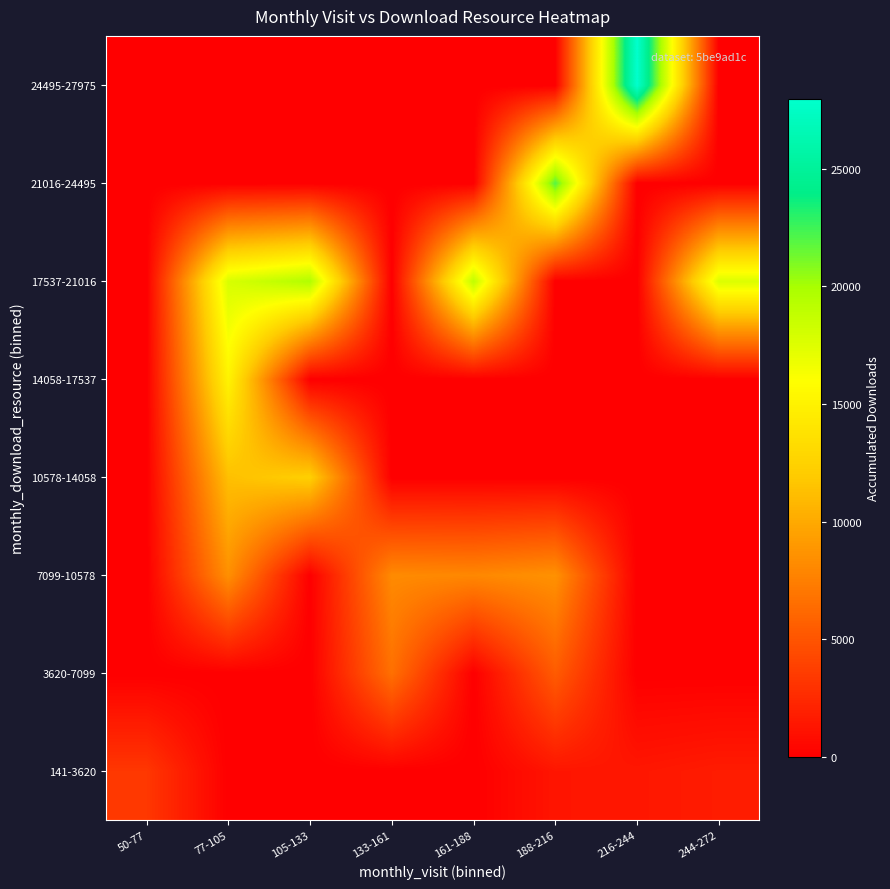

Reading left to right, what are all the values shown in this chart?

141-3620: 50-77=3287	77-105=0	105-133=0	133-161=0	161-188=0	188-216=1294	216-244=1381	244-272=1661
3620-7099: 50-77=0	77-105=0	105-133=0	133-161=6618	161-188=0	188-216=5411	216-244=0	244-272=0
7099-10578: 50-77=0	77-105=8475	105-133=0	133-161=8169	161-188=8014	188-216=8592	216-244=0	244-272=0
10578-14058: 50-77=0	77-105=11297	105-133=12309	133-161=0	161-188=0	188-216=0	216-244=0	244-272=0
14058-17537: 50-77=0	77-105=15113	105-133=0	133-161=0	161-188=0	188-216=0	216-244=0	244-272=0
17537-21016: 50-77=0	77-105=17793	105-133=19587	133-161=0	161-188=18924	188-216=0	216-244=0	244-272=17620
21016-24495: 50-77=0	77-105=0	105-133=0	133-161=0	161-188=0	188-216=21973	216-244=0	244-272=0
24495-27975: 50-77=0	77-105=0	105-133=0	133-161=0	161-188=0	188-216=0	216-244=27974	244-272=0